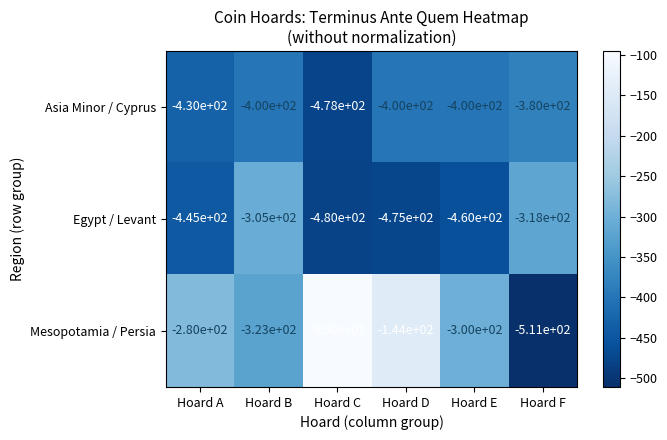

Where does the Mesopotamia / Persia series first go above -280?

Hoard C